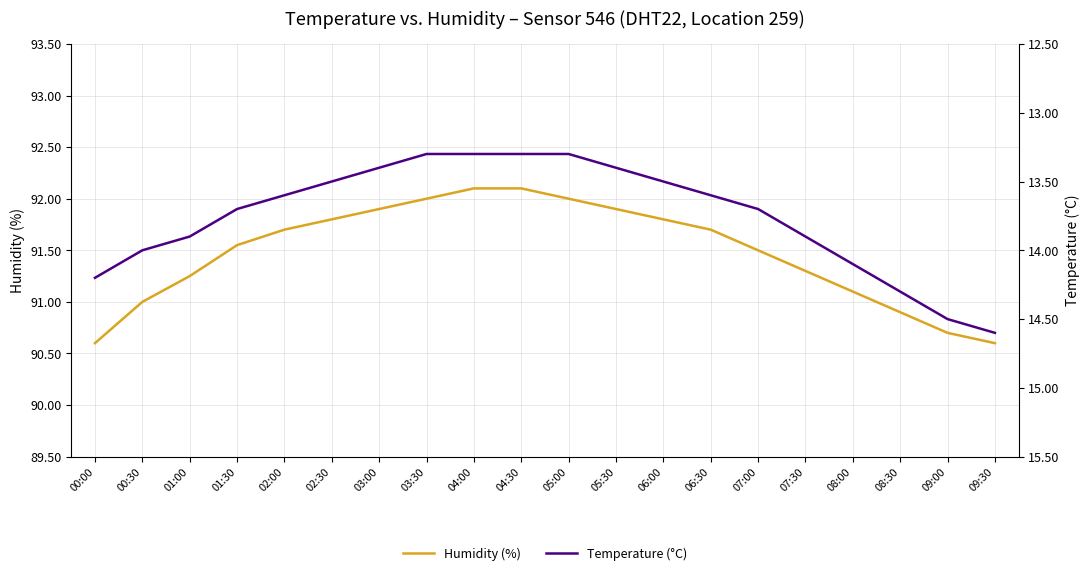

True or false: Temperature (°C) has a value of 20.7 at 05:30.

False